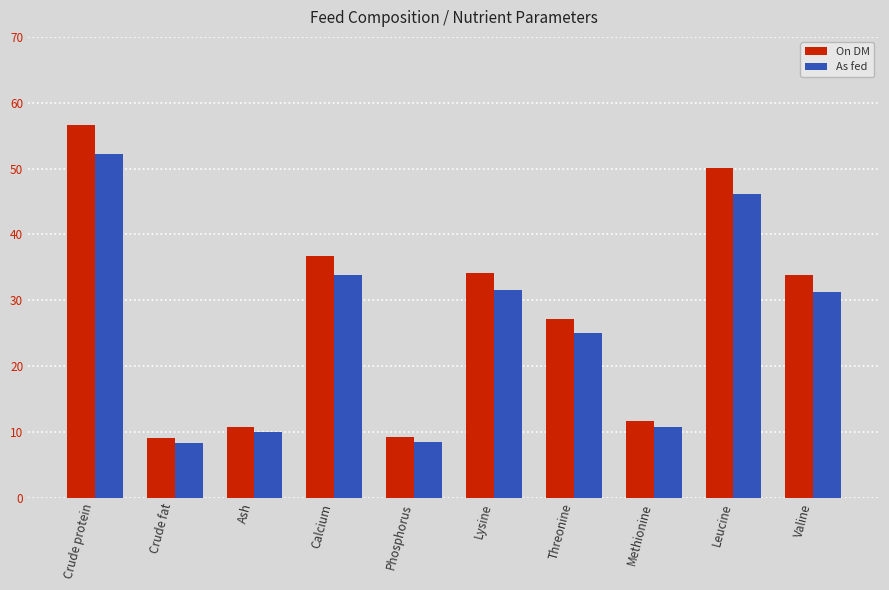

What is the minimum value for As fed?

8.3